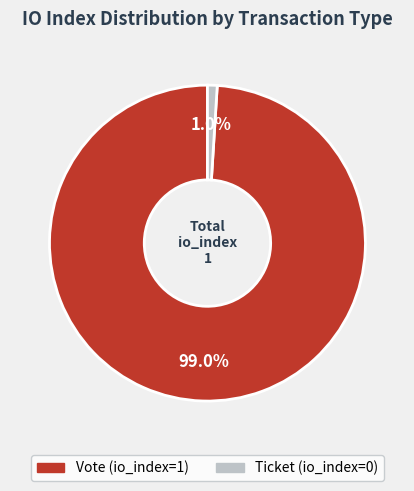

What is the majority slice?

Vote